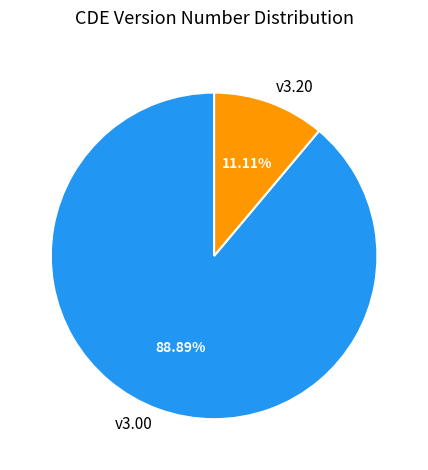

Rank the categories by value from highest to lowest.

v3.00, v3.20